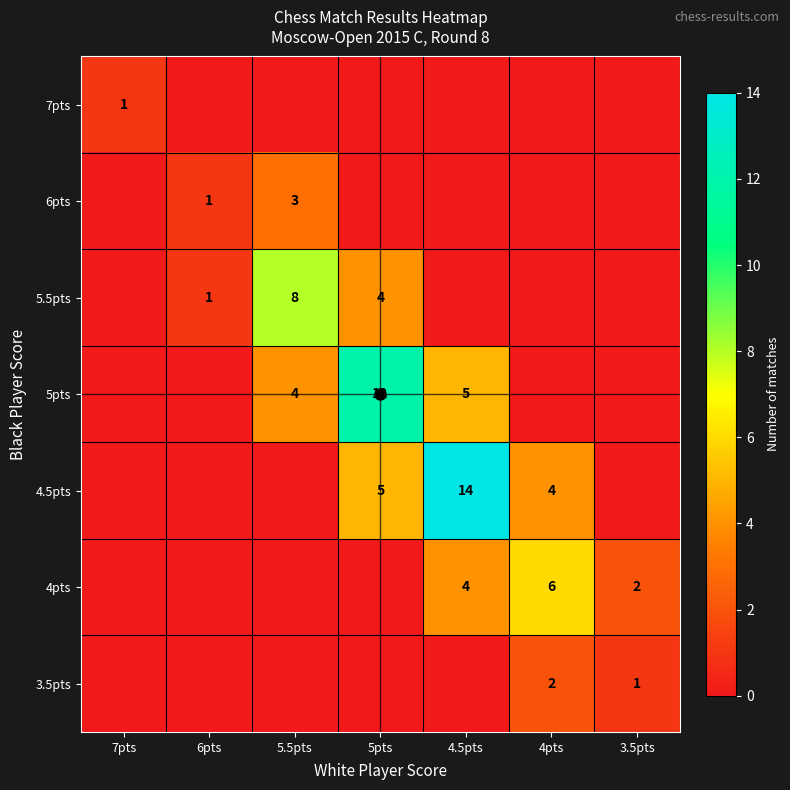

What is the sum of the 4.5pts values at 6pts and 5pts?

5